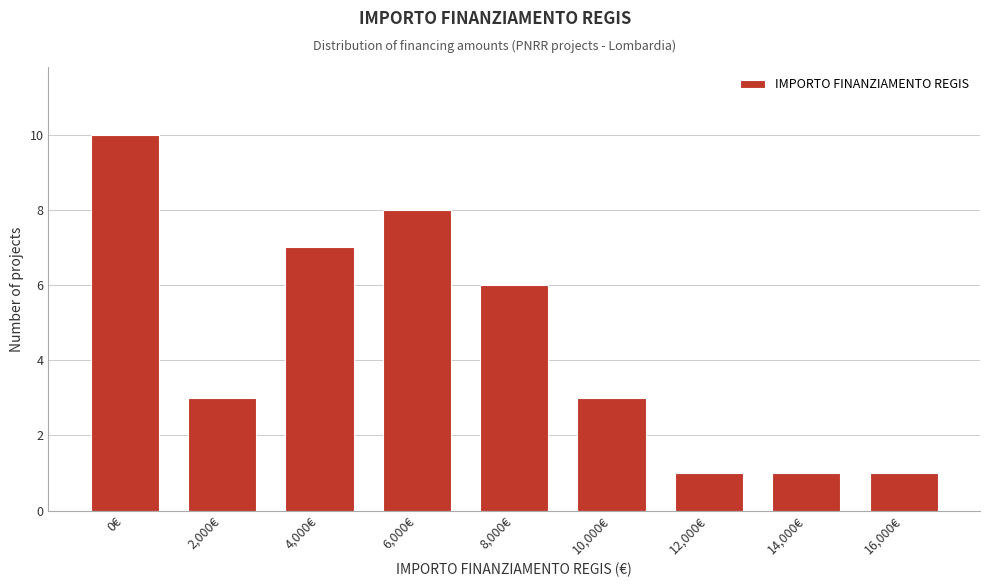

Reading left to right, list all the values displayed in this chart.

0€=10	2,000€=3	4,000€=7	6,000€=8	8,000€=6	10,000€=3	12,000€=1	14,000€=1	16,000€=1